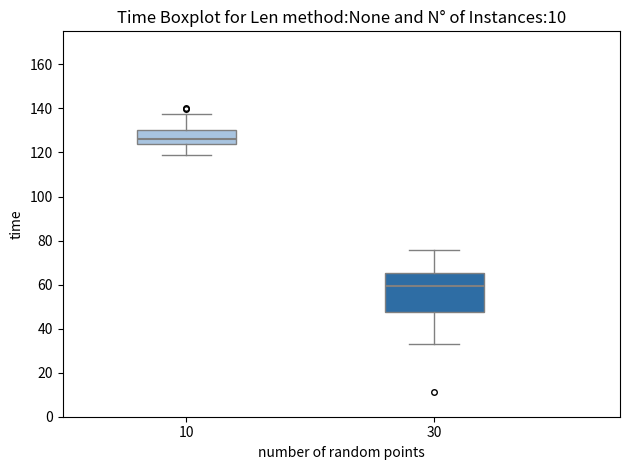

Where does the upper whisker of the box at x = 10 end on the y-axis? The values are not printed on the chart, so give them approximately, as read against the axis.

138